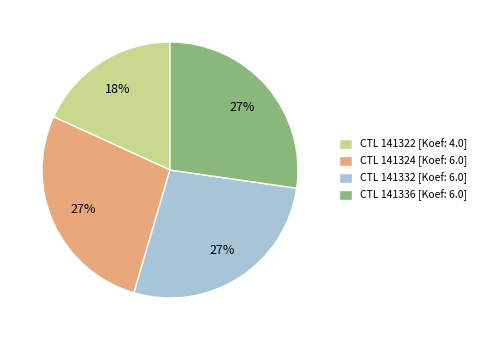

How many segments does this pie chart have?

4